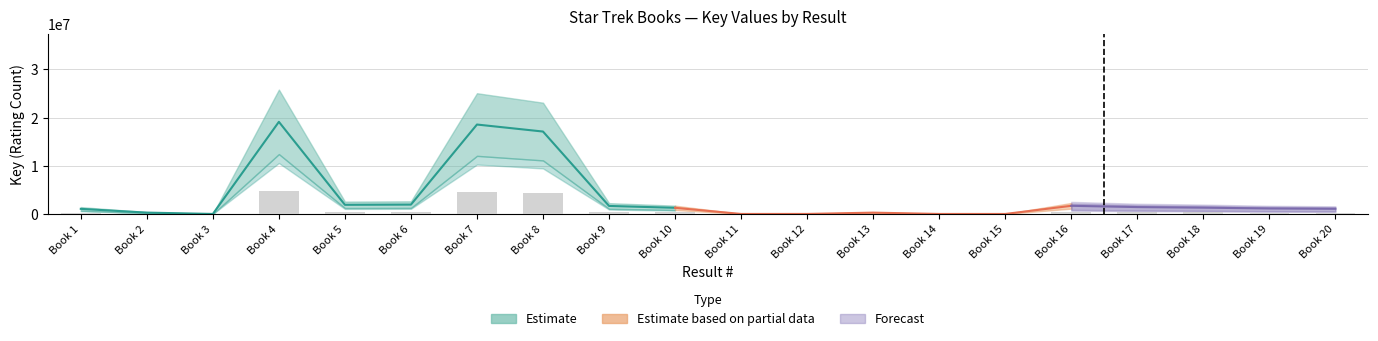

Is it true that the value at Book 15 is 259.7?

False